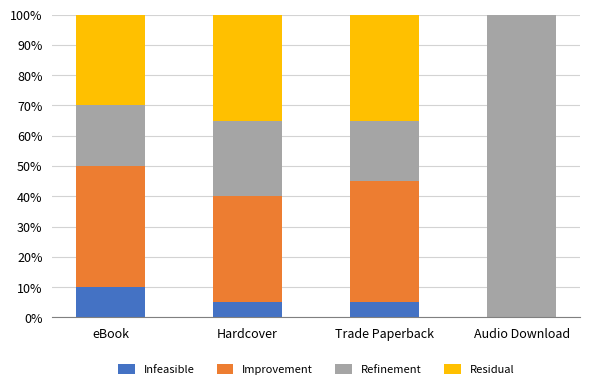

What is the total value across all series at Hardcover?

100